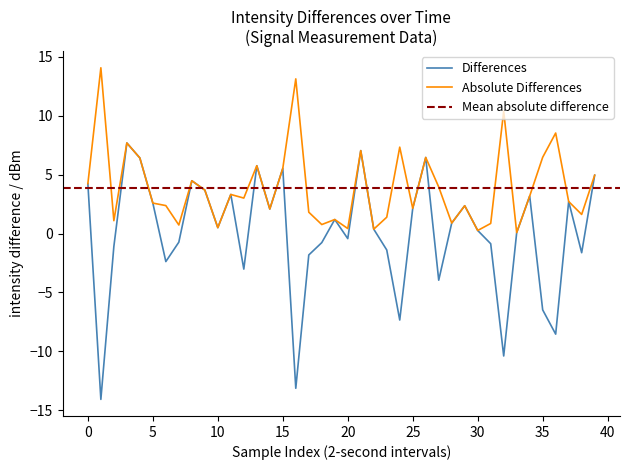

What is the change in value from 2 to 18?

+0.3